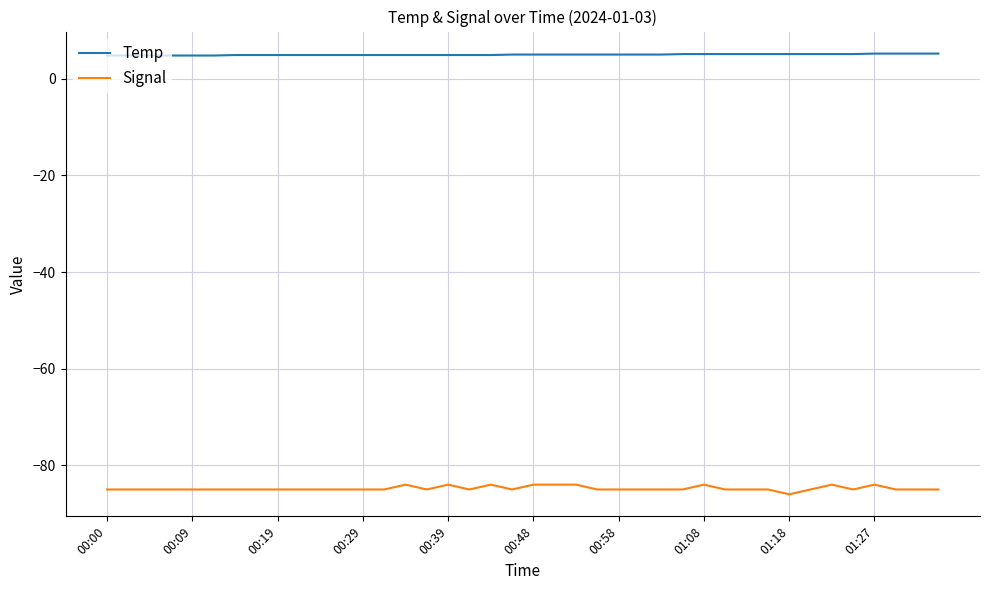

Which series has the largest range (max minus min)?

Signal